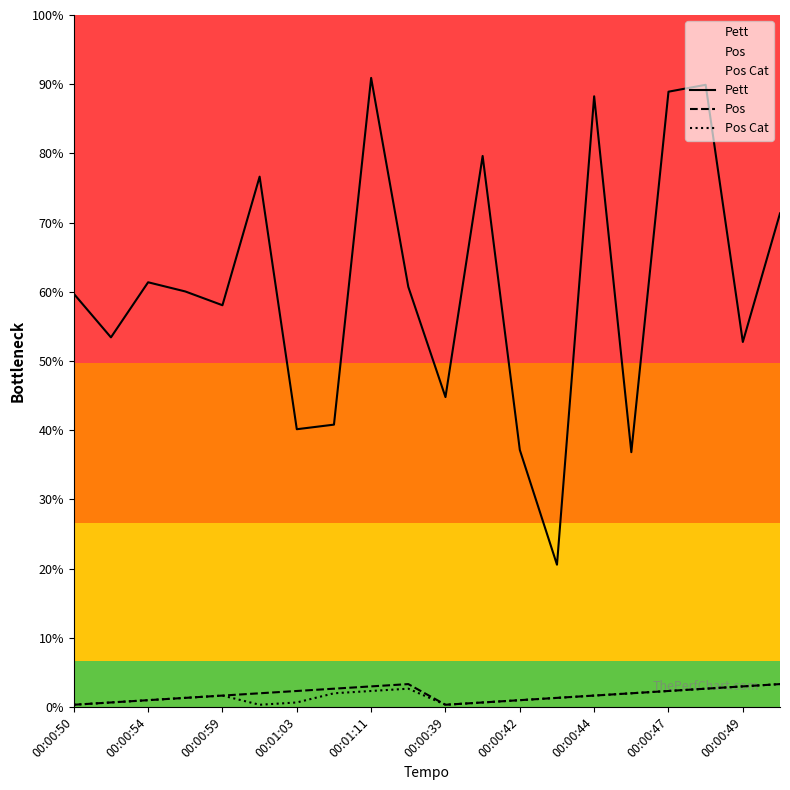

Between 14 and 15, which series saw the biggest shift?

Pett